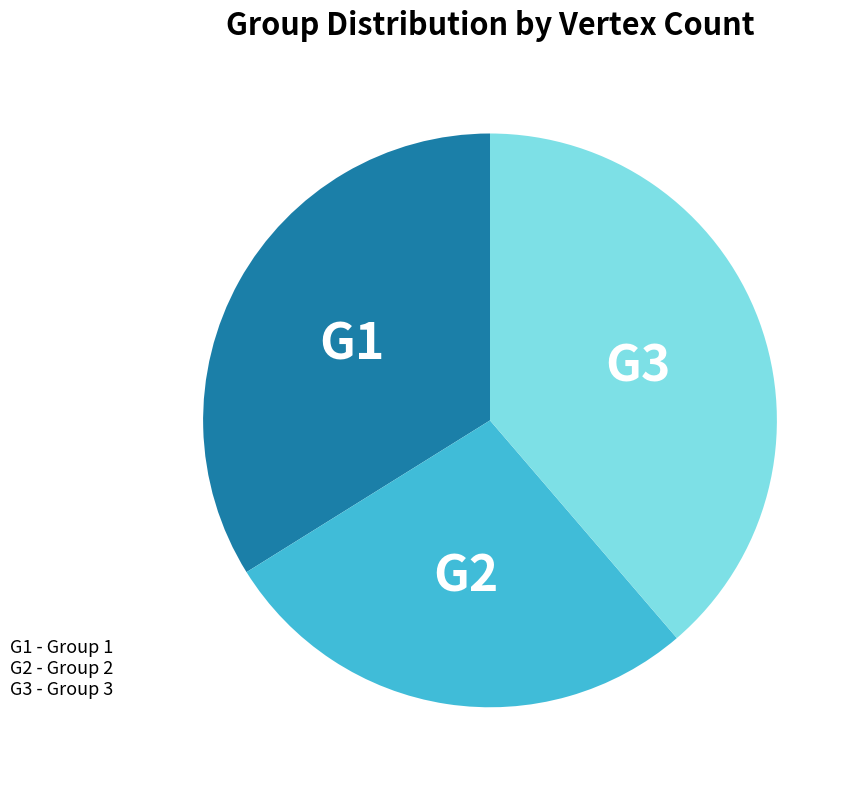

Count the number of slices in the pie.

3